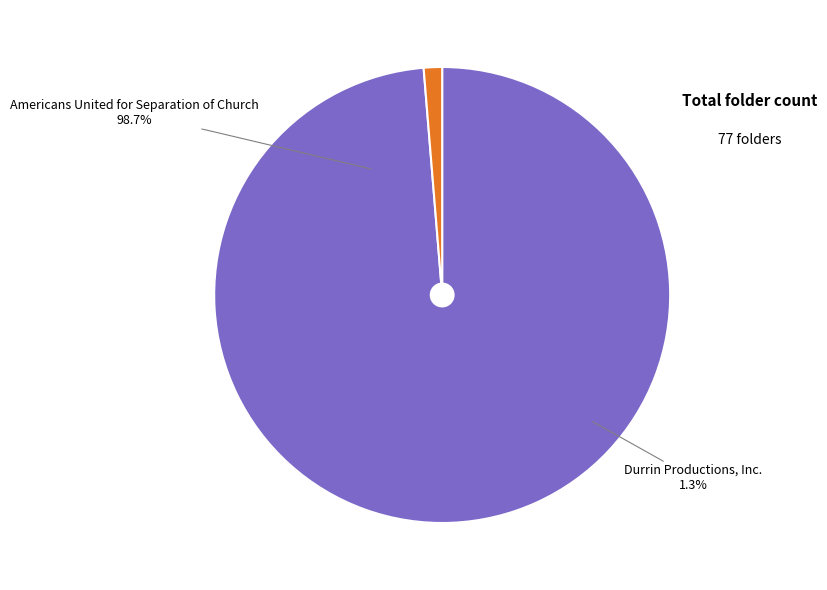

Combined, what portion of the pie is Durrin Productions, Inc. and Americans United for Separation of Church?

100.0%